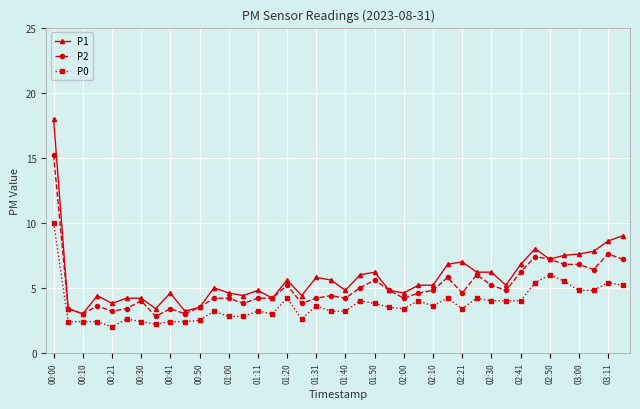

What is the value of the P1 point at the 17th from the left?

5.6